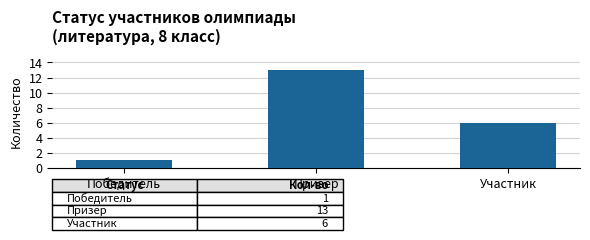

Does the chart contain stacked bars?

No